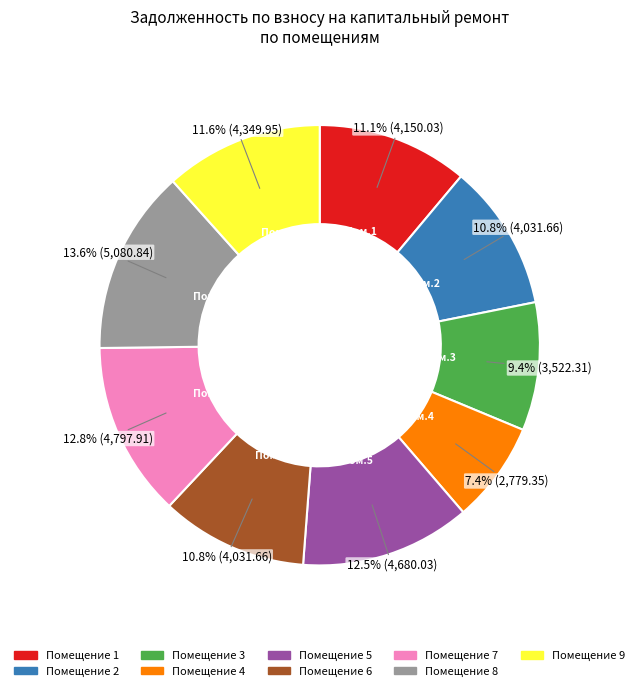

Is there a majority slice in this chart?

No